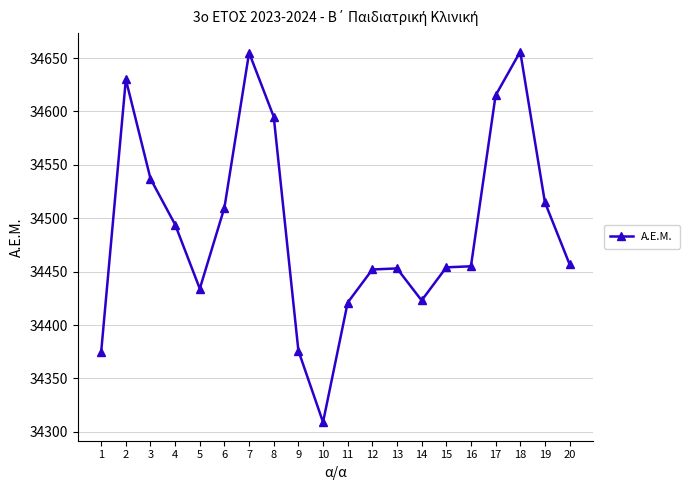

At which category does the data reach its first local valley?

5